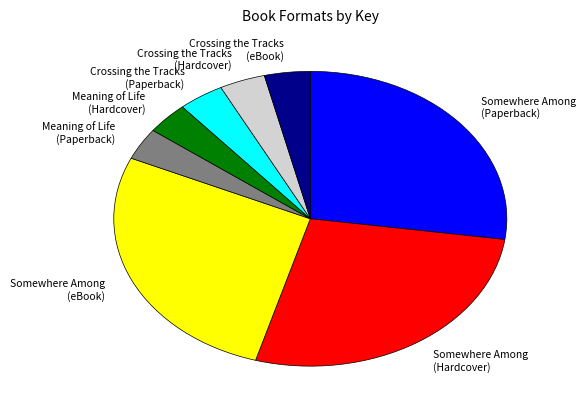

Is it true that Somewhere Among (Paperback) is 41% of the pie?

False